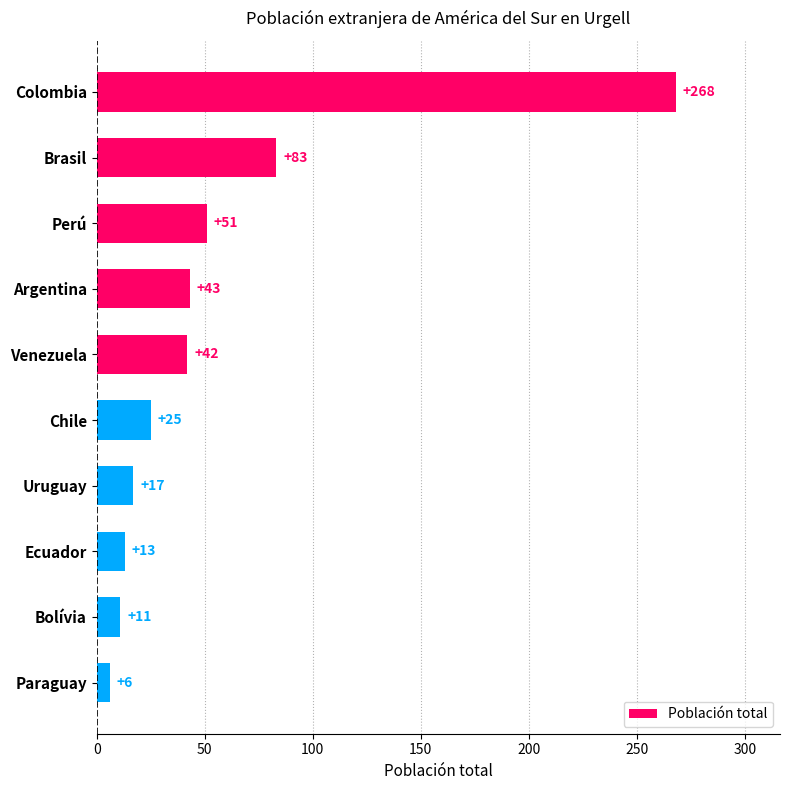

How many bars are there in total?

10